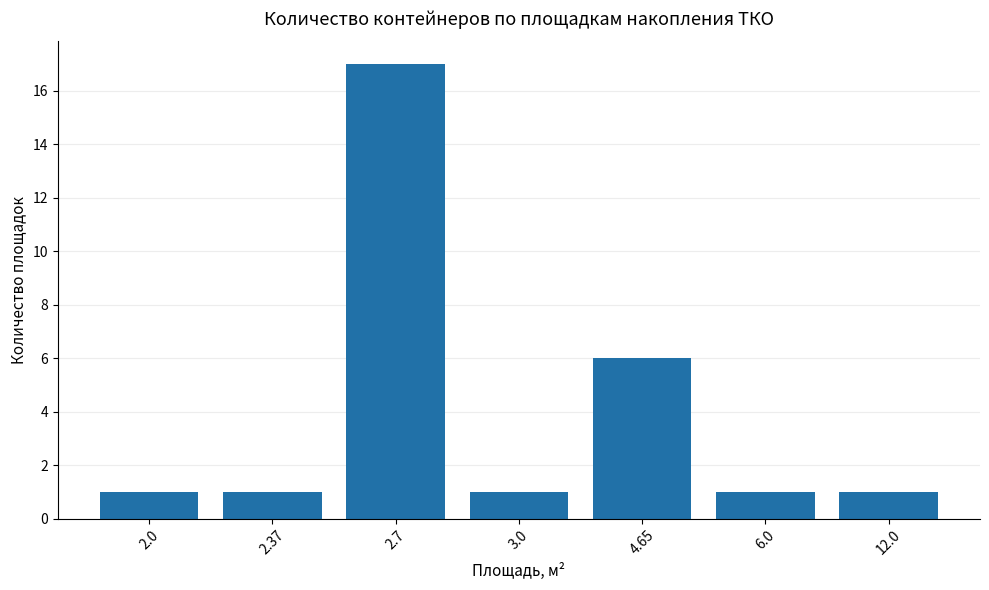

What is the minimum value shown in the chart?

1